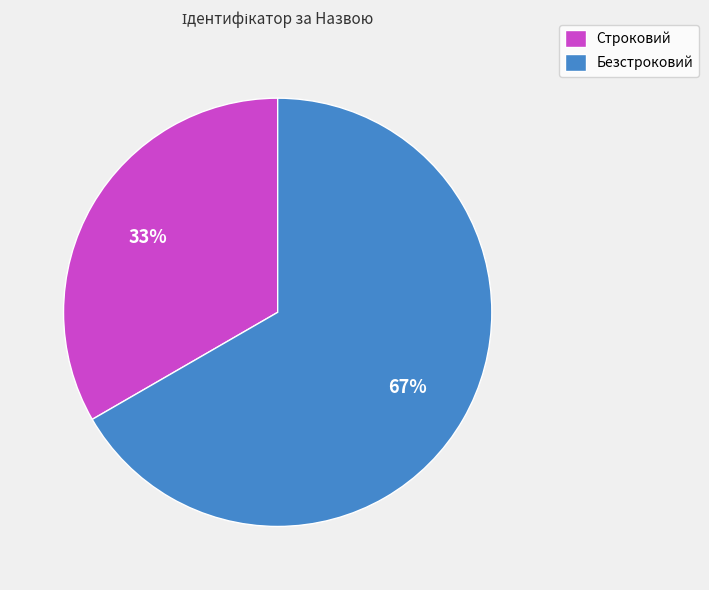

Rank the categories by value from lowest to highest.

Строковий, Безстроковий